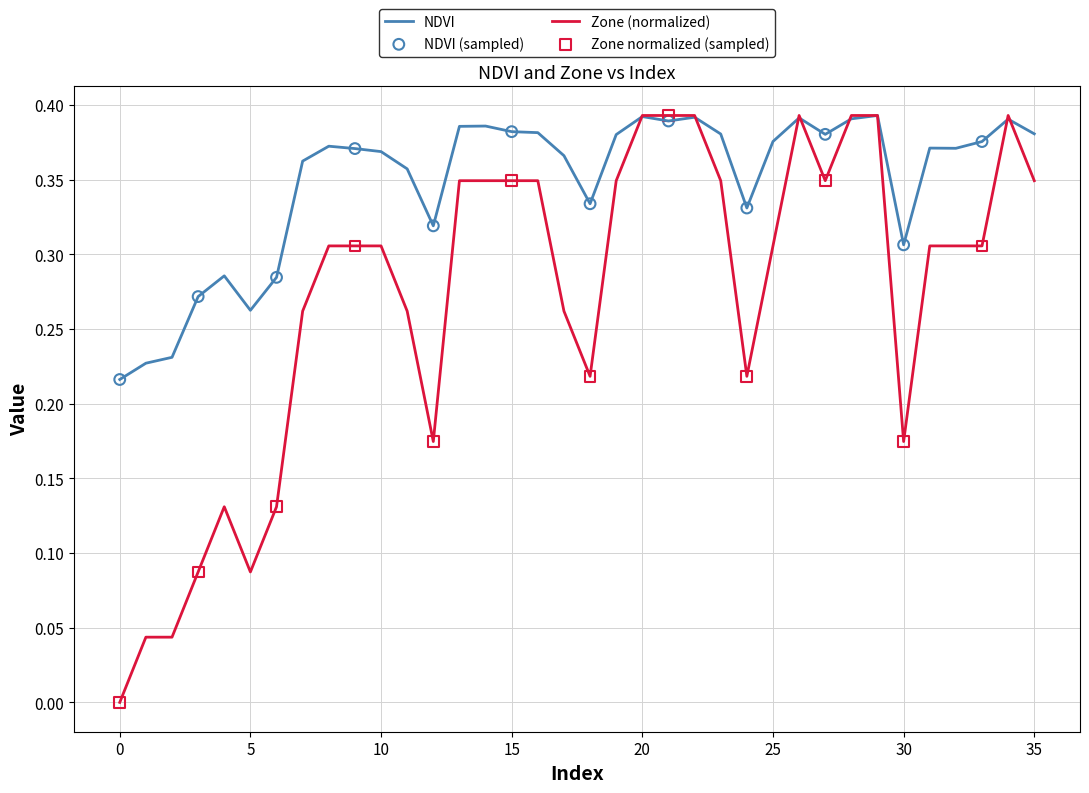

Which series has the widest spread of values?

Zone (normalized)